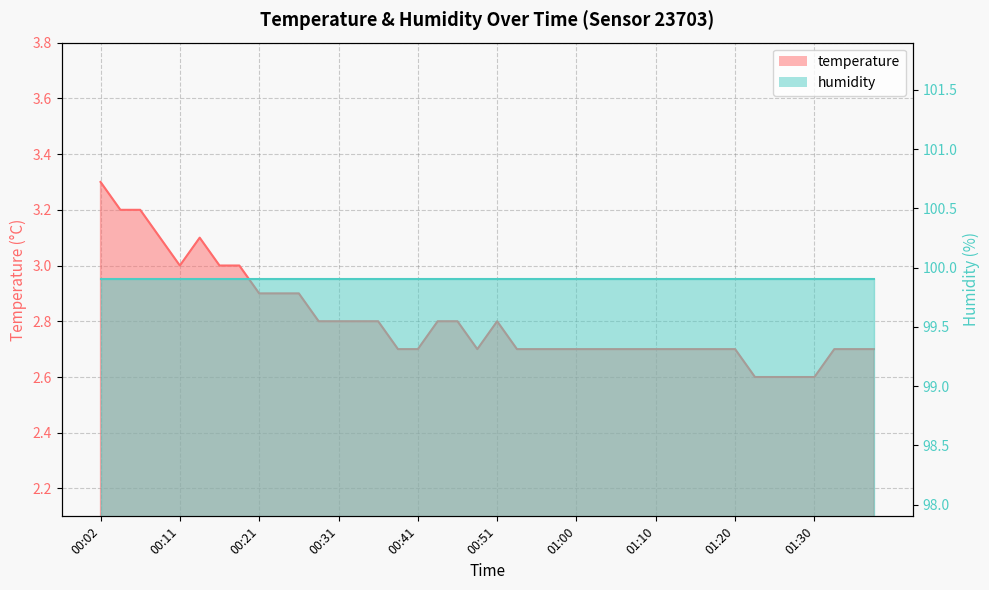

What is the sum of the values at 00:11 and 00:56?

5.7